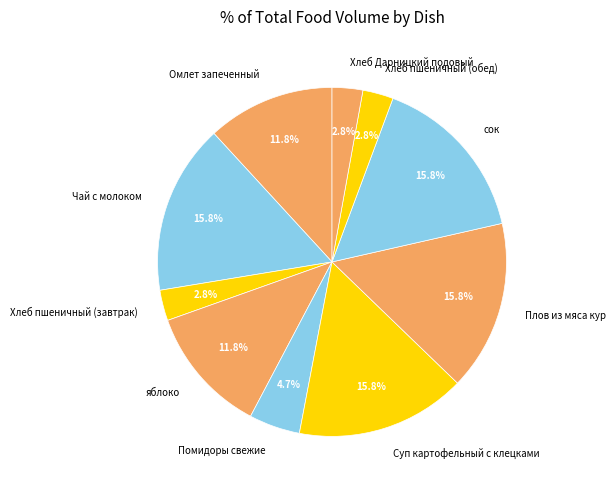

Combined, do Хлеб Дарницкий подовый and Чай с молоком account for over 50%?

No